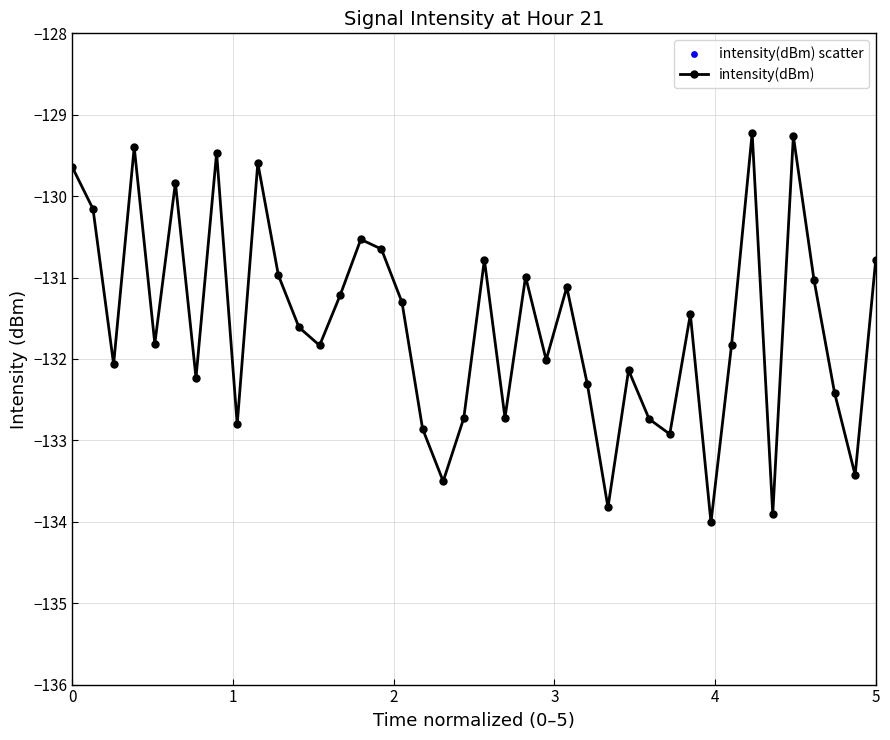

What is the value of the 40th point from the left?

-130.8